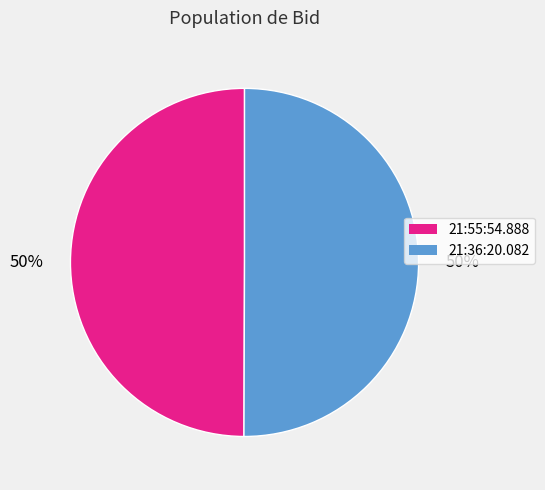

How many slices are in this pie chart?

2